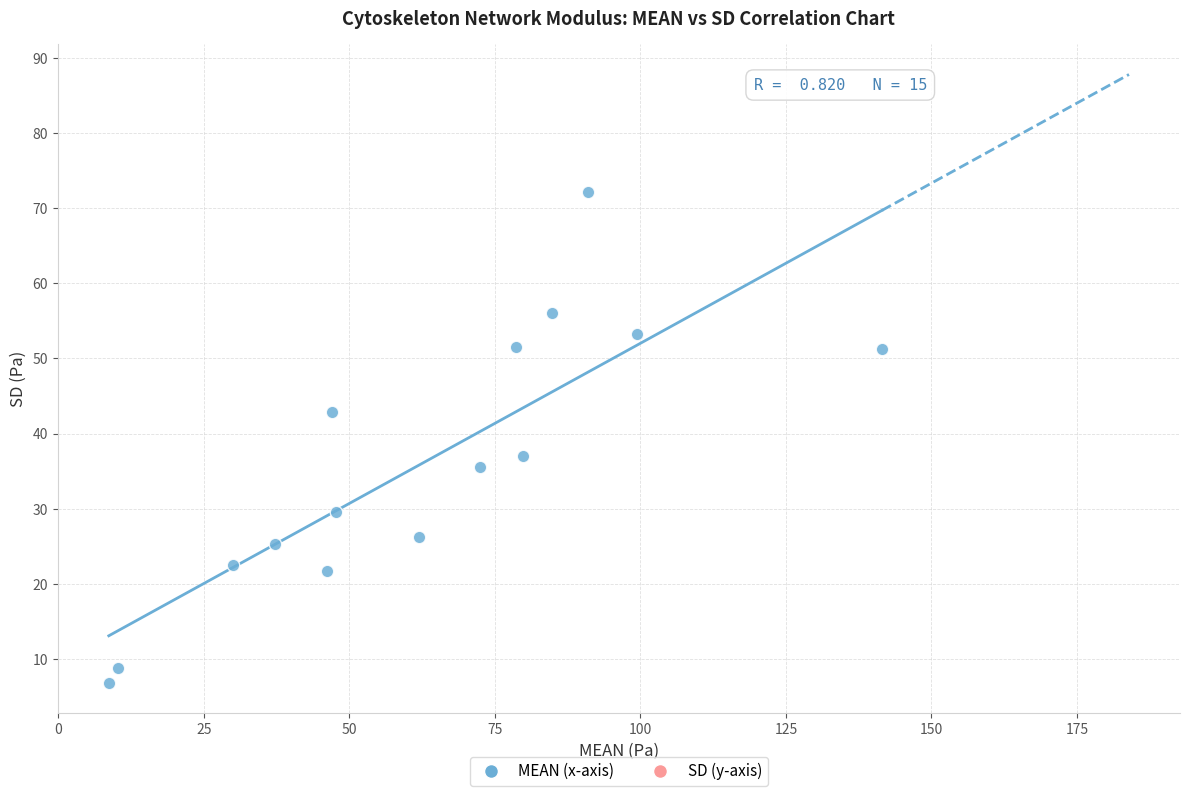

What is the range of X values (max minus min)?

132.8